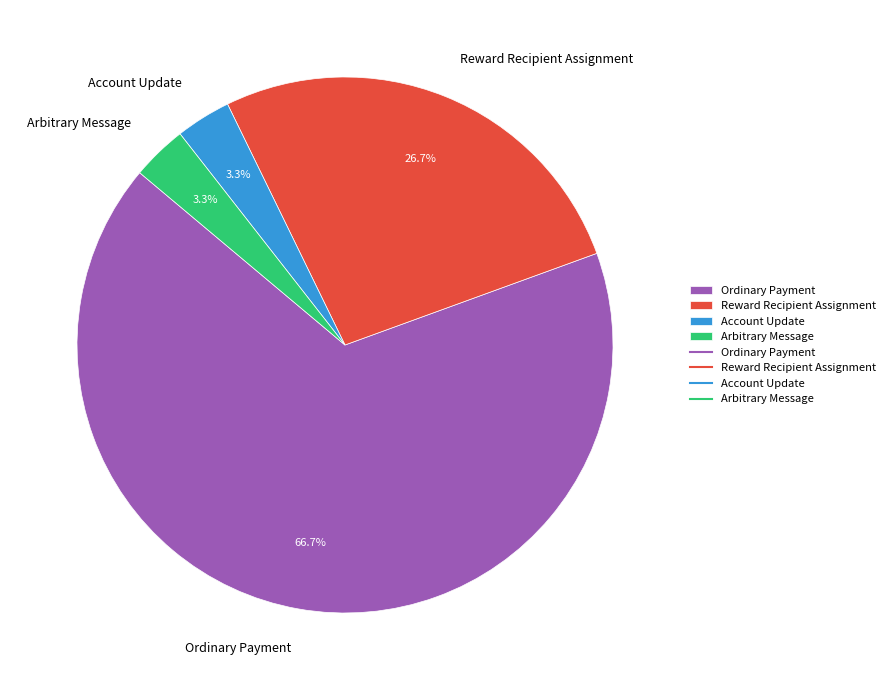

Is it true that Account Update is 3% of the pie?

True